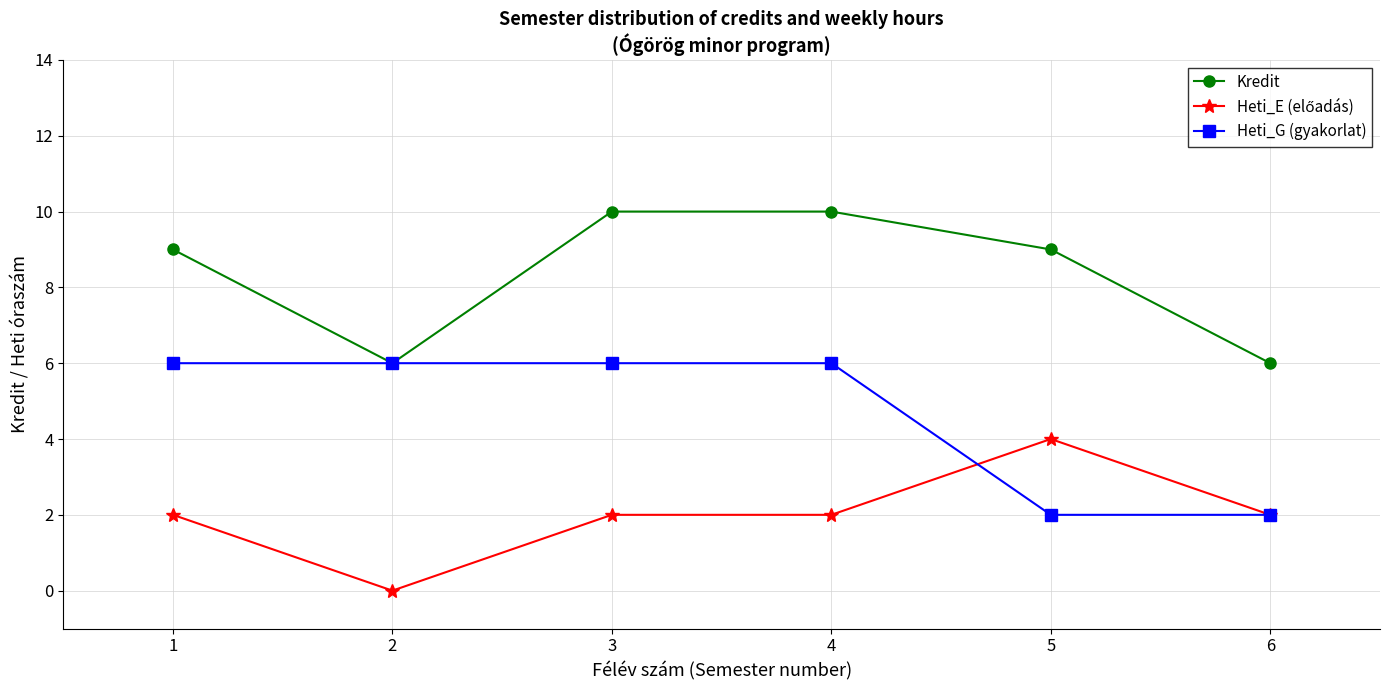

The Heti_G (gyakorlat) series shows 11 at 2. True or false?

False